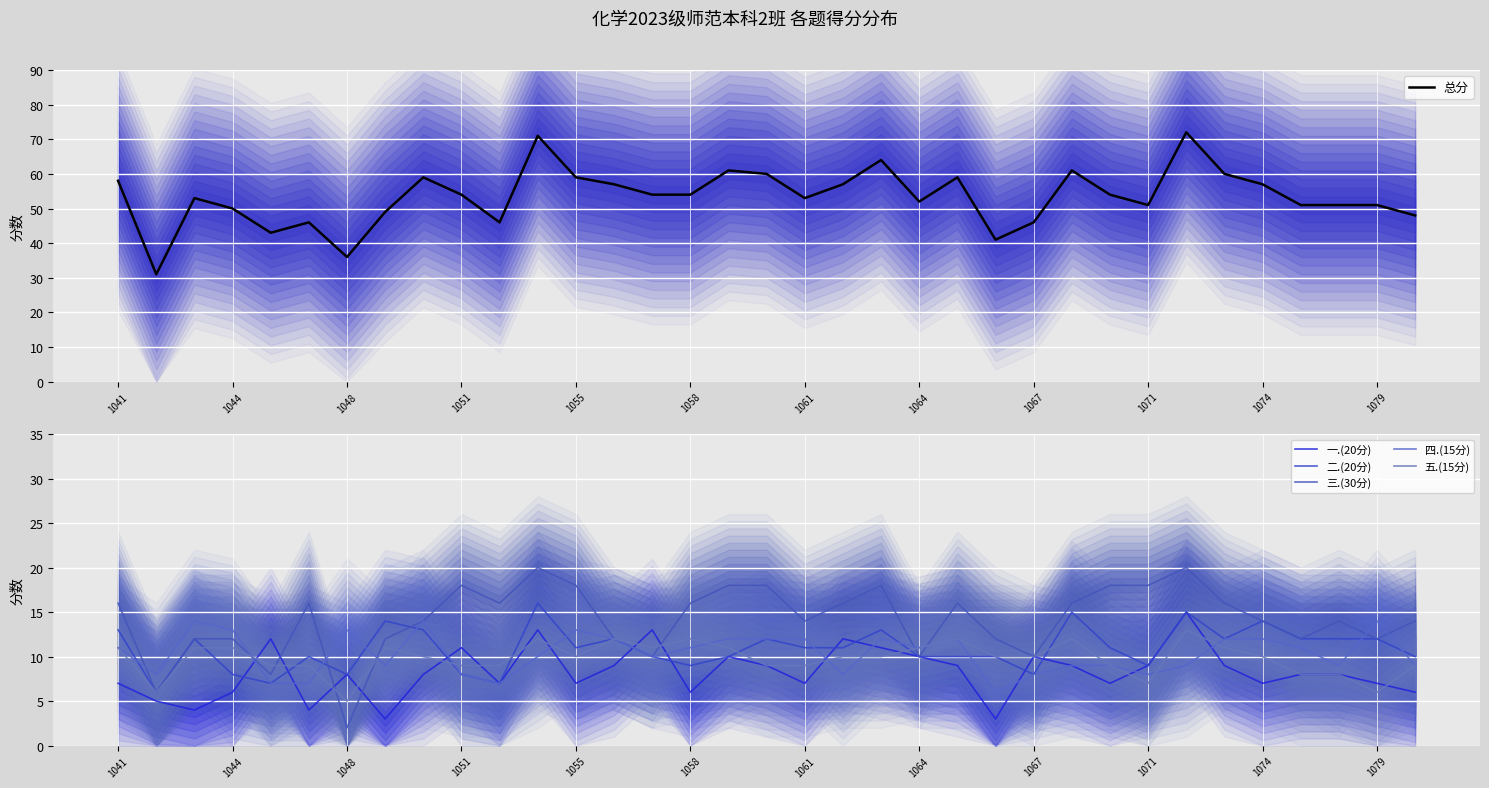

The value of 总分 at 1055 is 59. True or false?

True